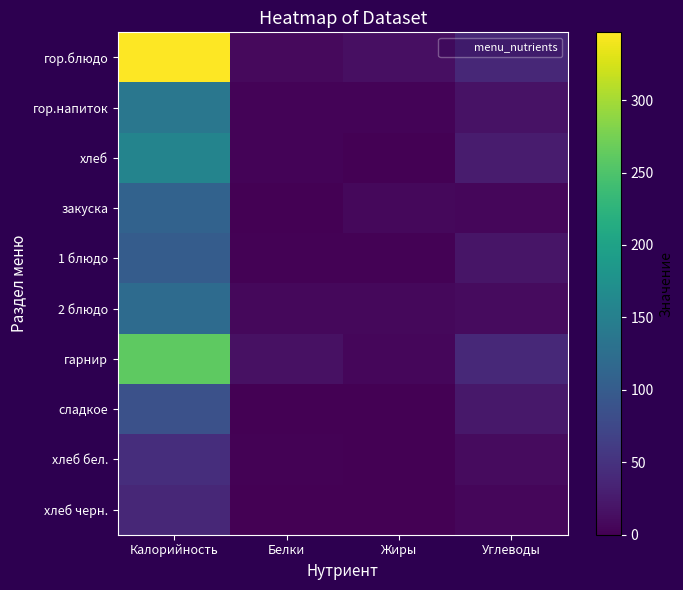

Count the number of categories in the chart.

4